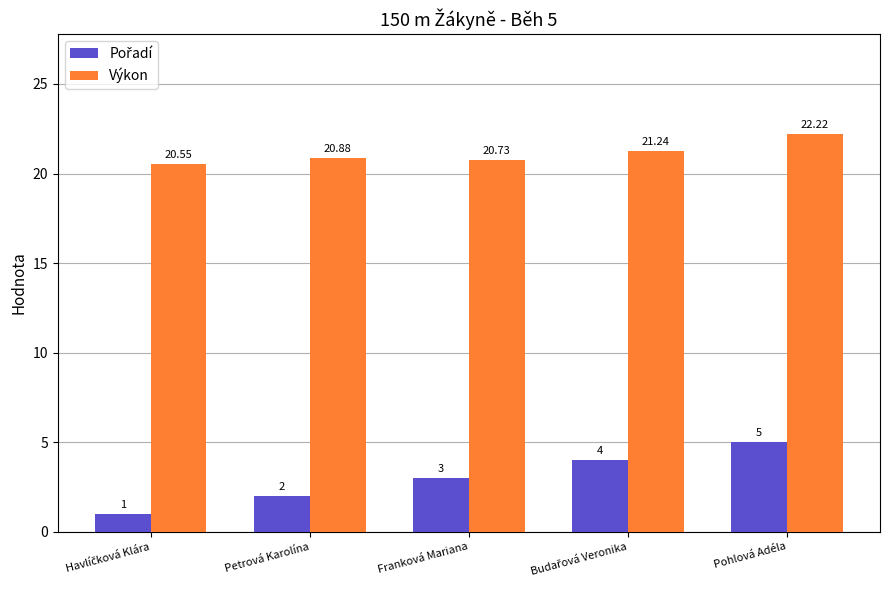

At how many categories does at least one series exceed 10?

5